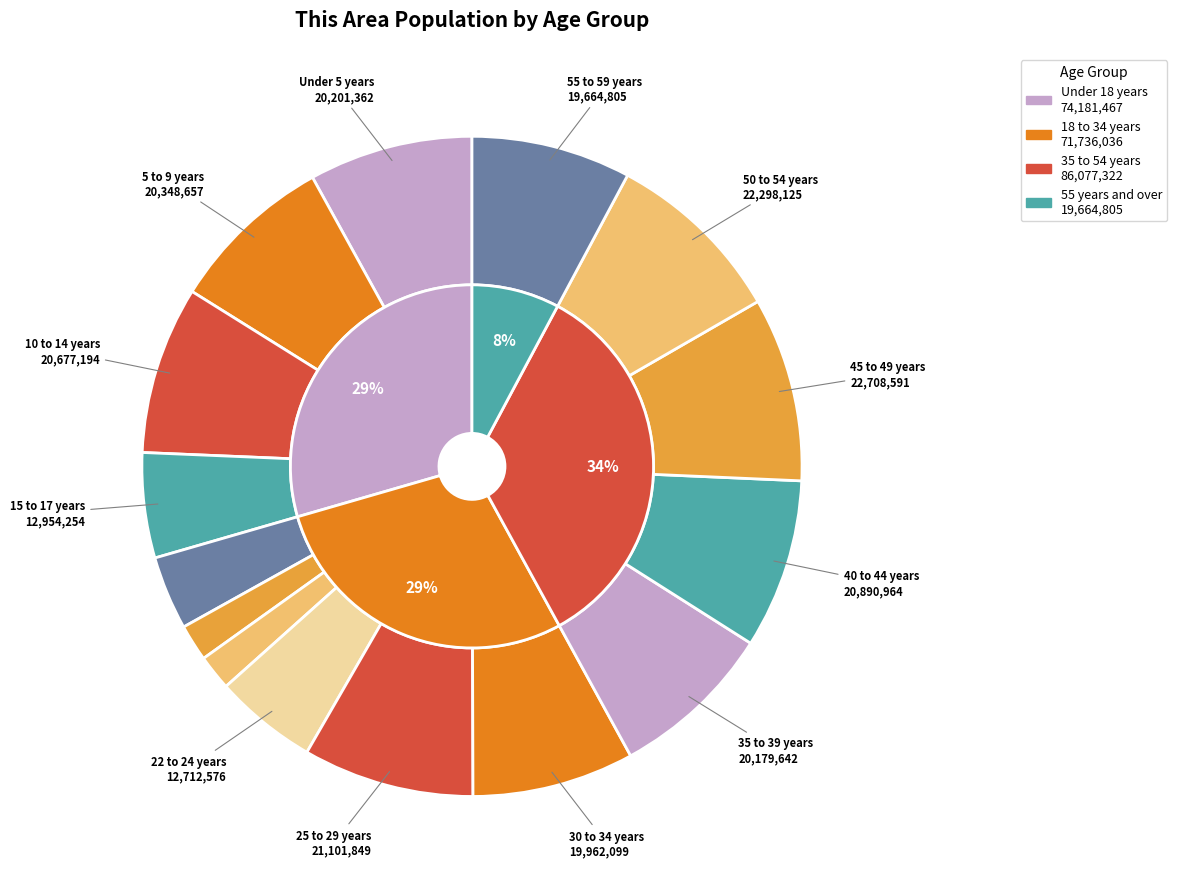

The 10 to 14 years slice represents 8% of the pie. True or false?

True